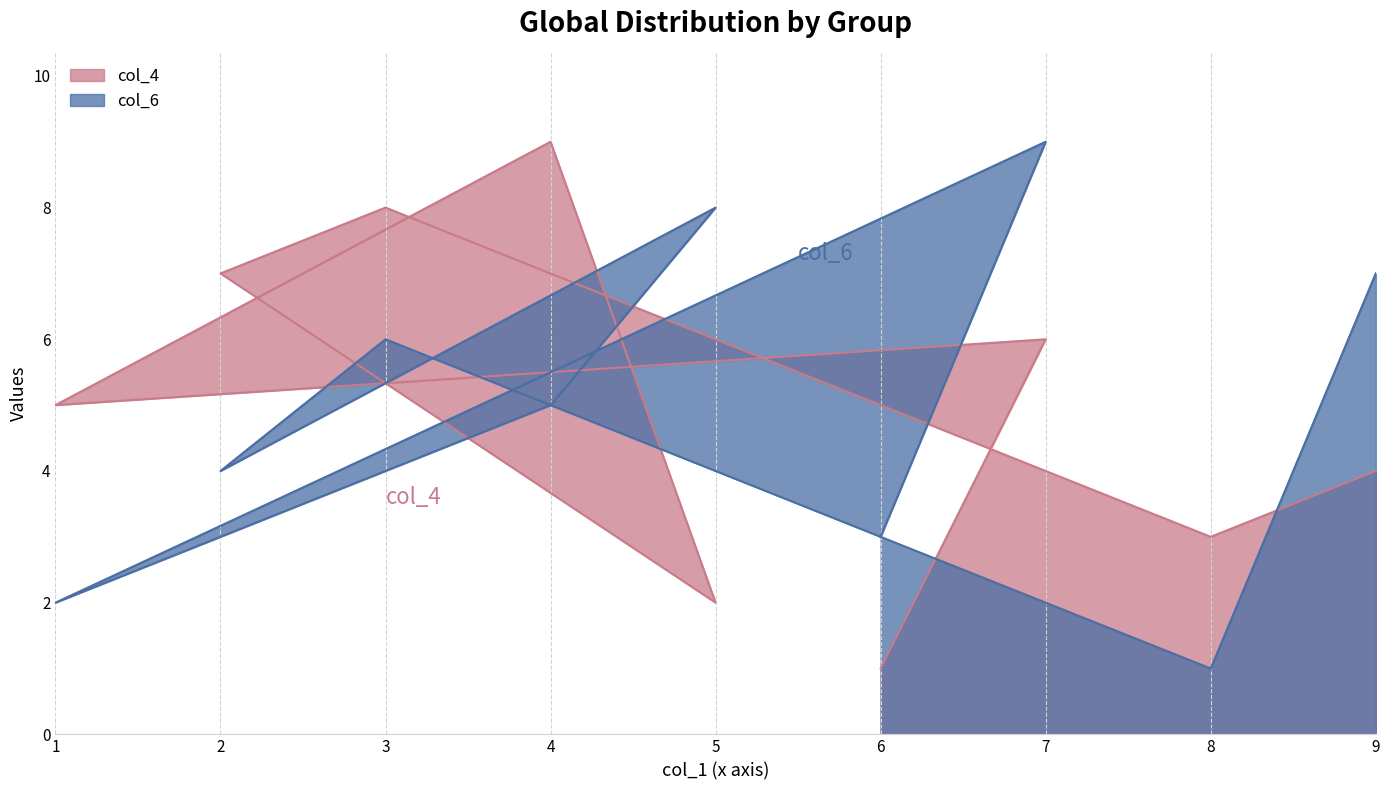

Is it true that col_4 equals 4 at 9?

True